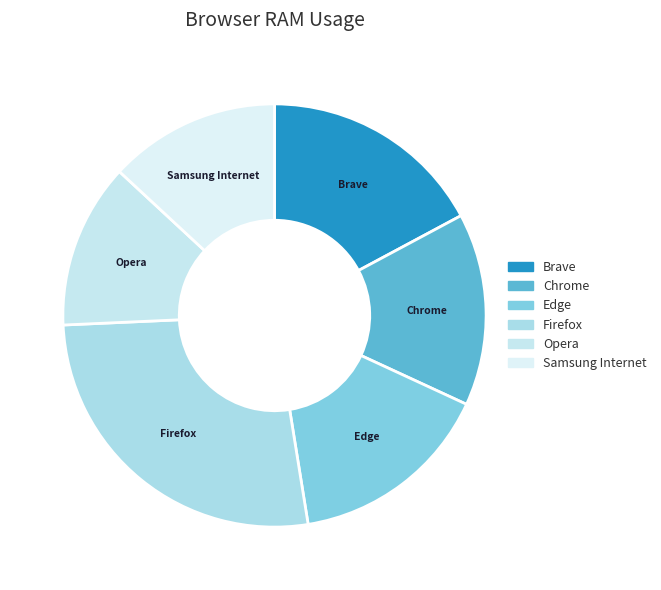

Does any single category account for the majority?

No